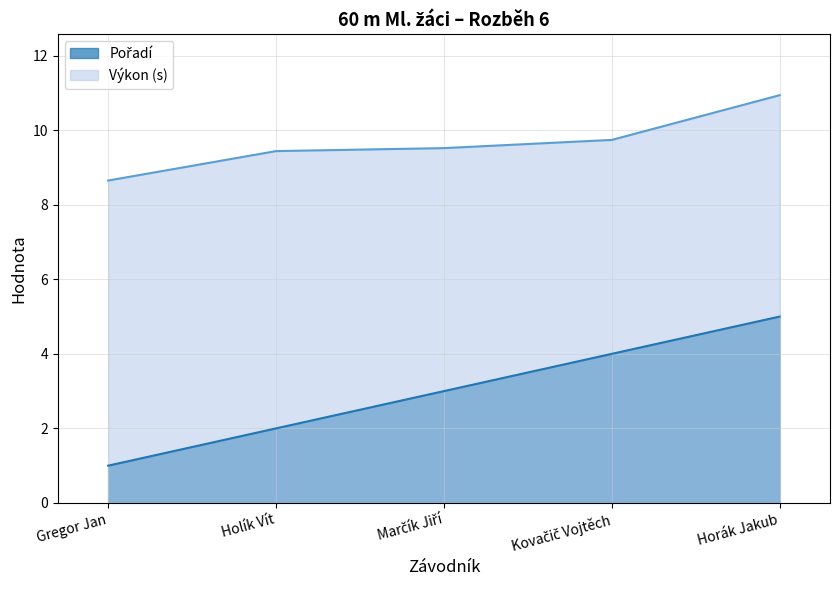

True or false: Pořadí has a value of 3.1 at Horák Jakub.

False